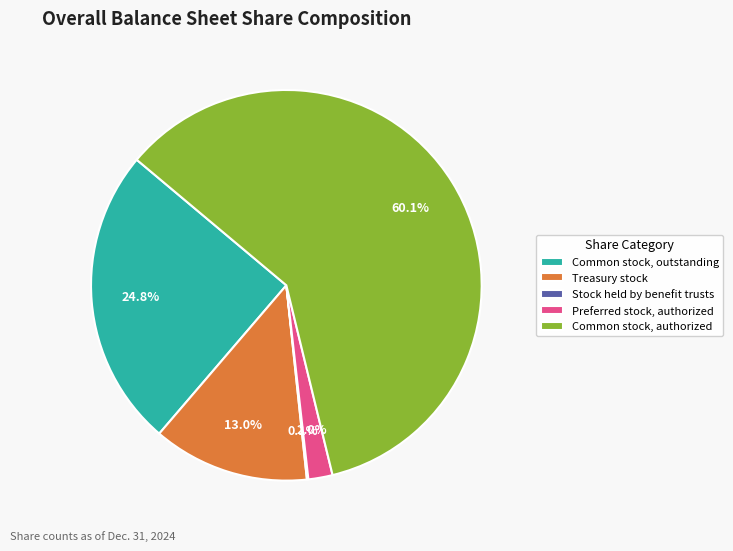

To the nearest percent, what is the difference between the largest and smallest slice percentages?

60%